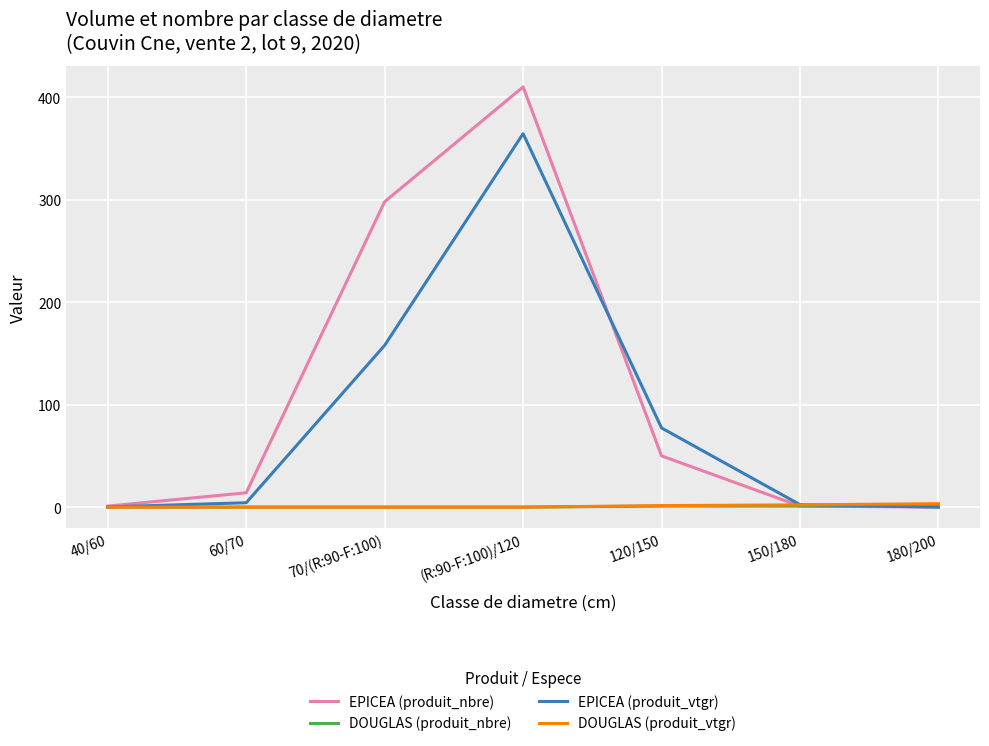

True or false: EPICEA (produit_nbre) has a value of 281.6 at 180/200.

False